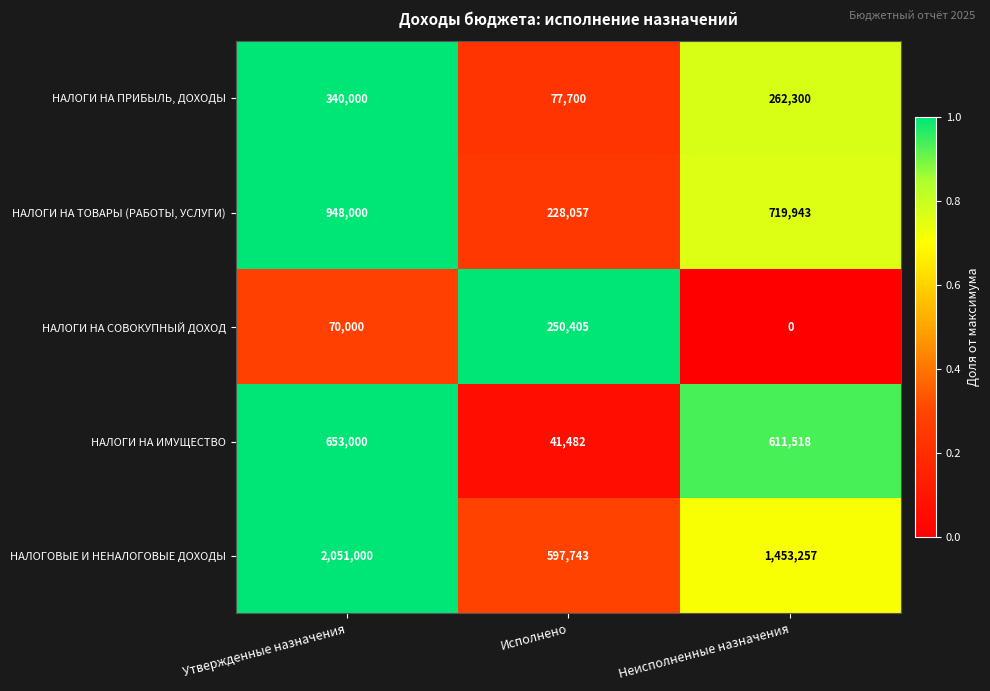

Reading left to right, extract all data points from this chart.

НАЛОГИ НА ПРИБЫЛЬ, ДОХОДЫ: Утвержденные назначения=340000	Исполнено=77700	Неисполненные назначения=262300
НАЛОГИ НА ТОВАРЫ (РАБОТЫ, УСЛУГИ): Утвержденные назначения=948000	Исполнено=228057	Неисполненные назначения=719943
НАЛОГИ НА СОВОКУПНЫЙ ДОХОД: Утвержденные назначения=70000	Исполнено=250405	Неисполненные назначения=0
НАЛОГИ НА ИМУЩЕСТВО: Утвержденные назначения=653000	Исполнено=41482	Неисполненные назначения=611518
НАЛОГОВЫЕ И НЕНАЛОГОВЫЕ ДОХОДЫ: Утвержденные назначения=2051000	Исполнено=597743	Неисполненные назначения=1453257